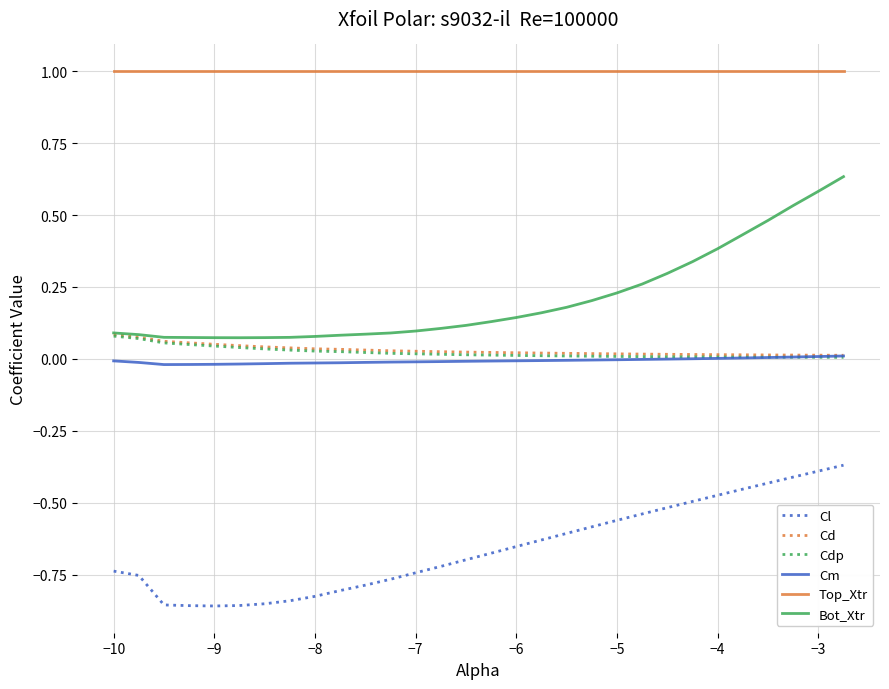

What are all the series names shown in the legend?

Cl, Cd, Cdp, Cm, Top_Xtr, Bot_Xtr